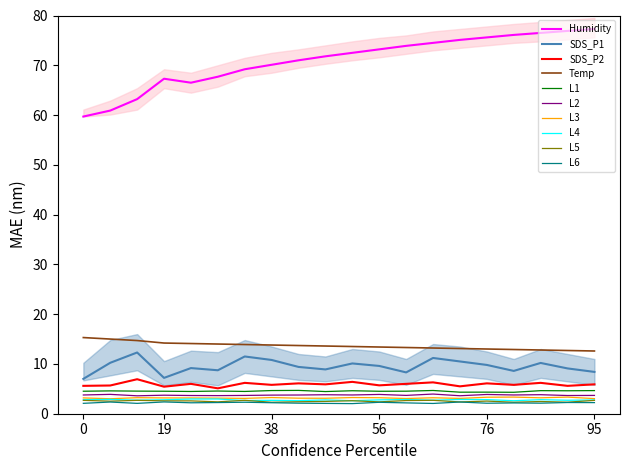

What is the difference between the second highest and minimum values in the SDS_P1 series?

4.5